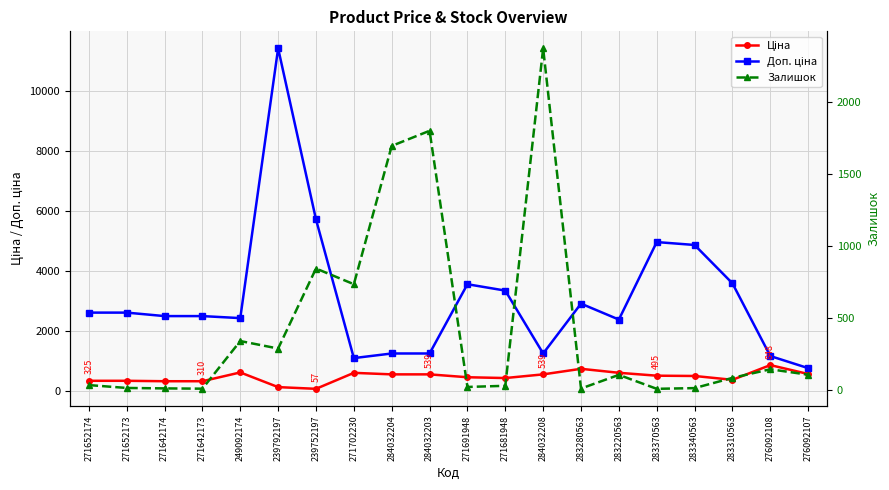

Is it true that Залишок equals 8.0 at 271681948?

False